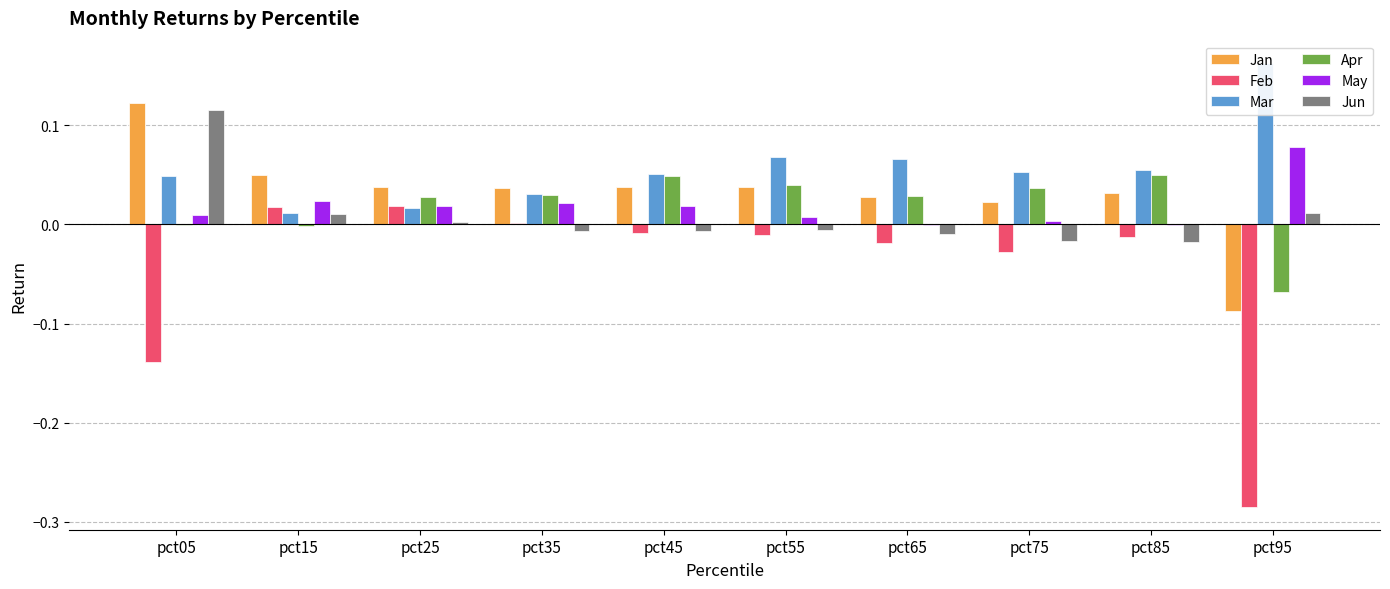

What are all the series names shown in the legend?

Jan, Feb, Mar, Apr, May, Jun